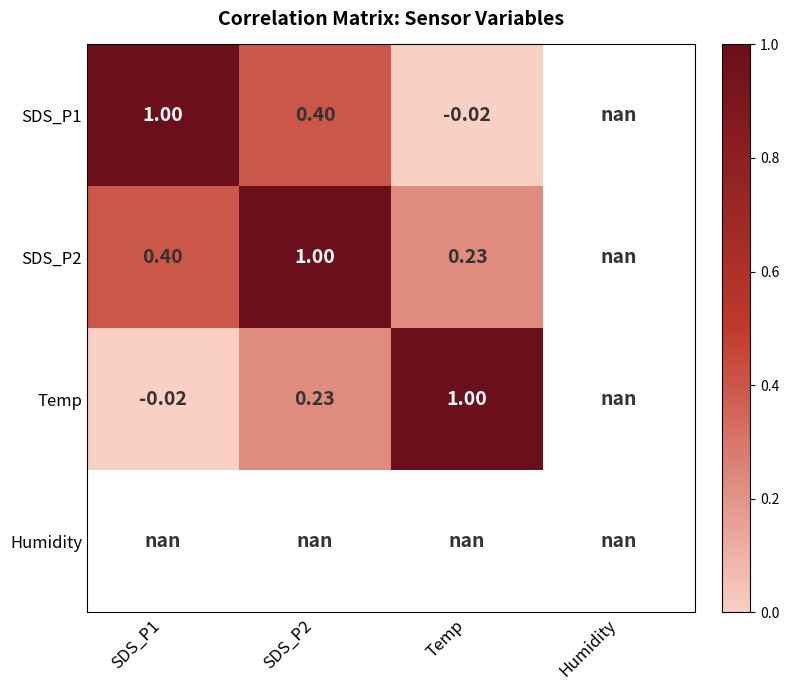

How many series are shown in this chart?

4